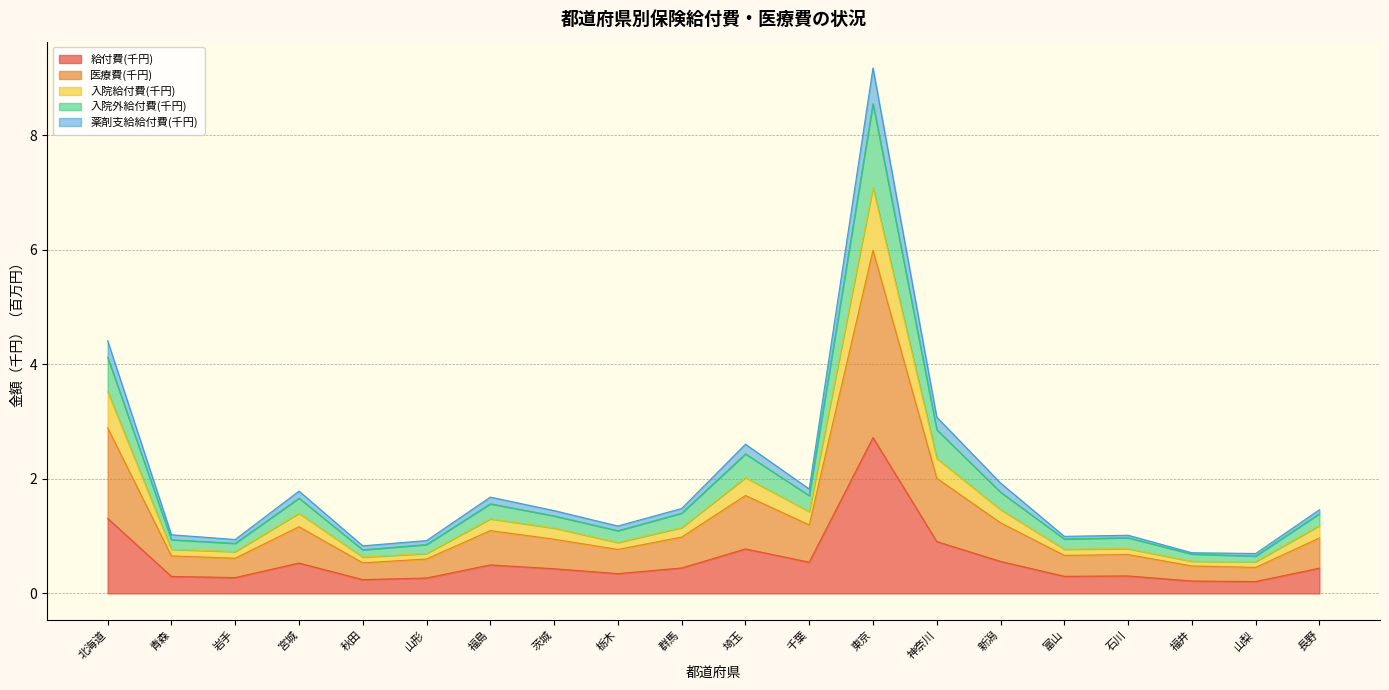

What is the total value across all series at 北海道?

4.4